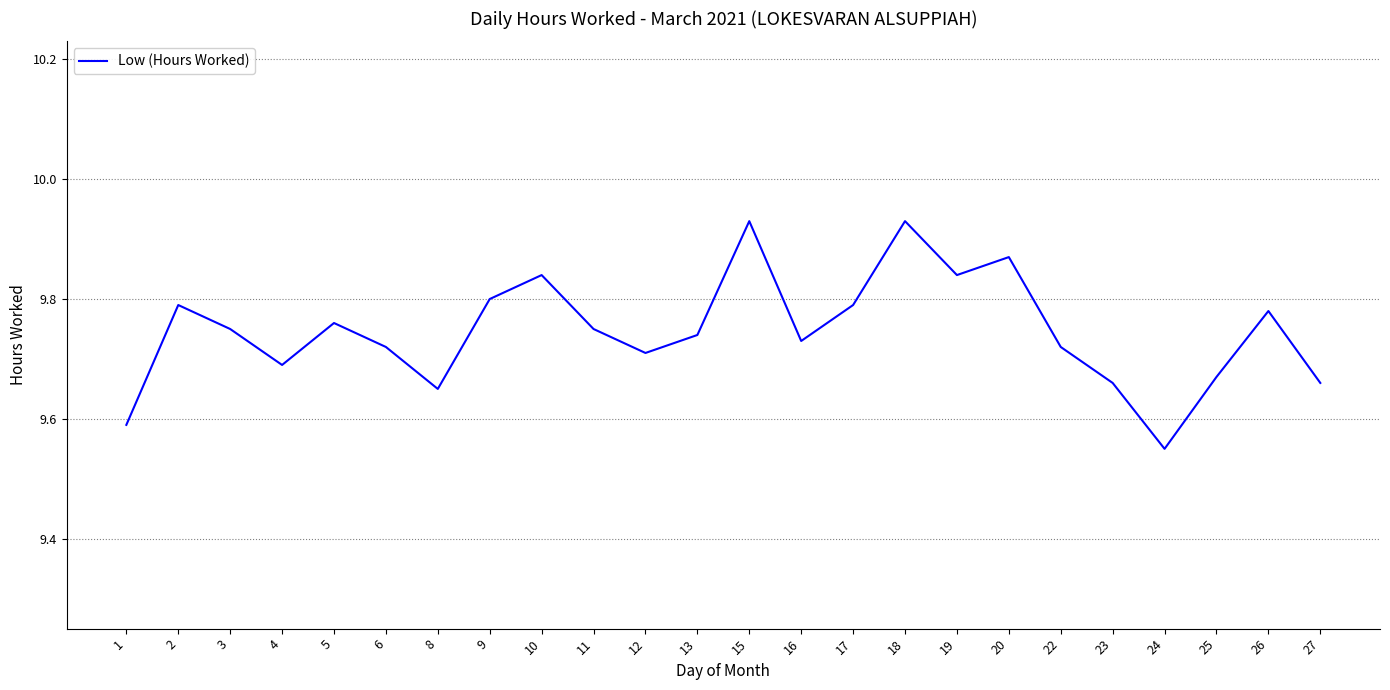

Which label corresponds to the smallest value in the chart?

24